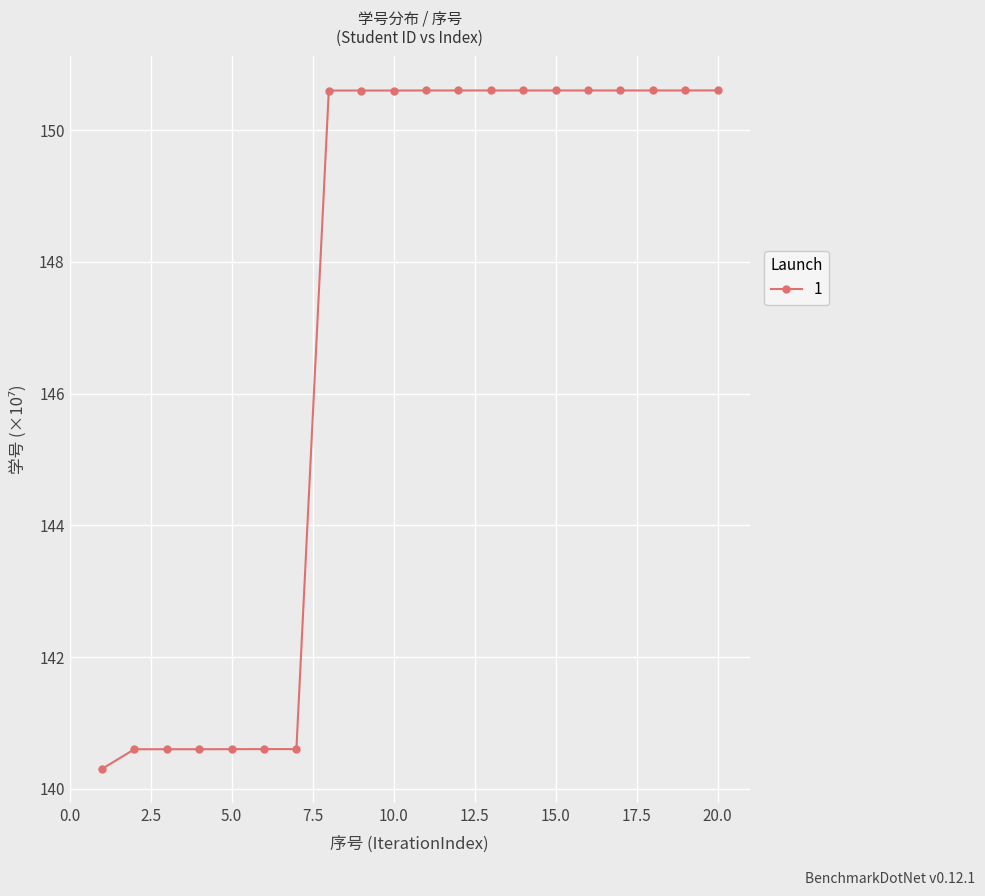

What is the minimum value shown in the chart?

140.3